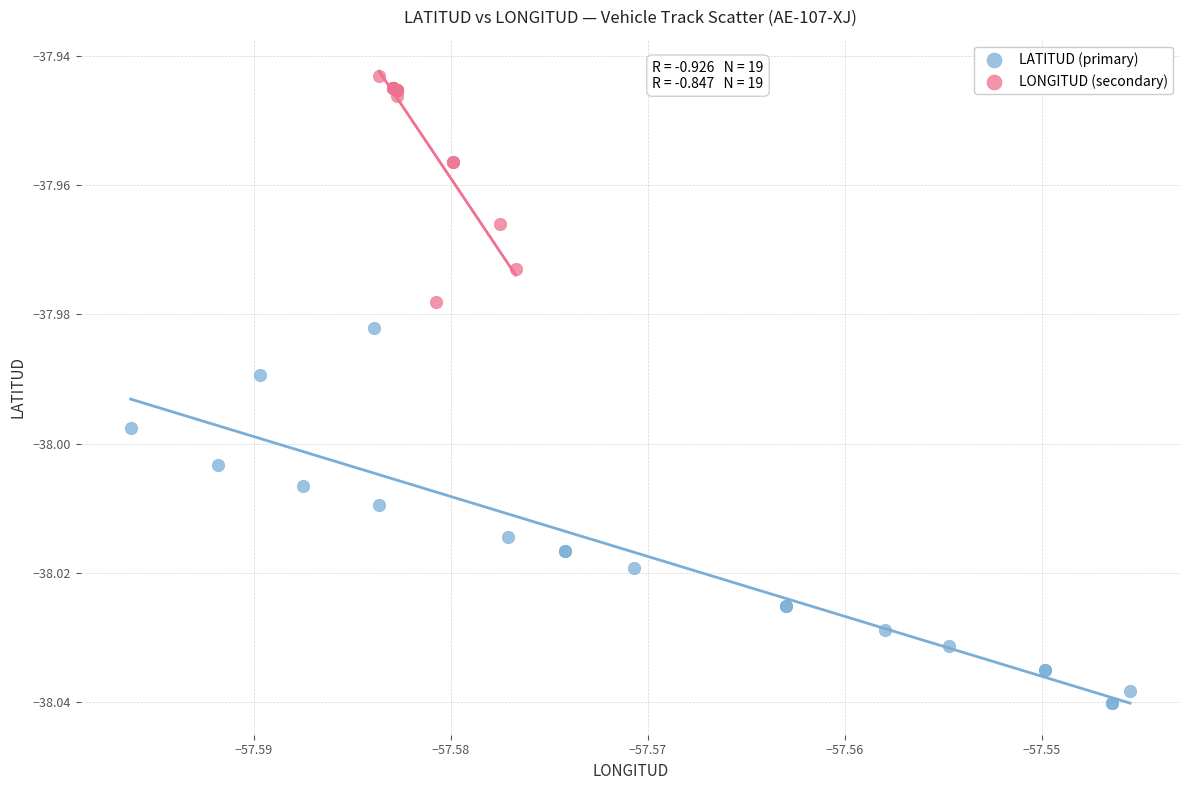

Which series contains the highest Y value?

LONGITUD (secondary)